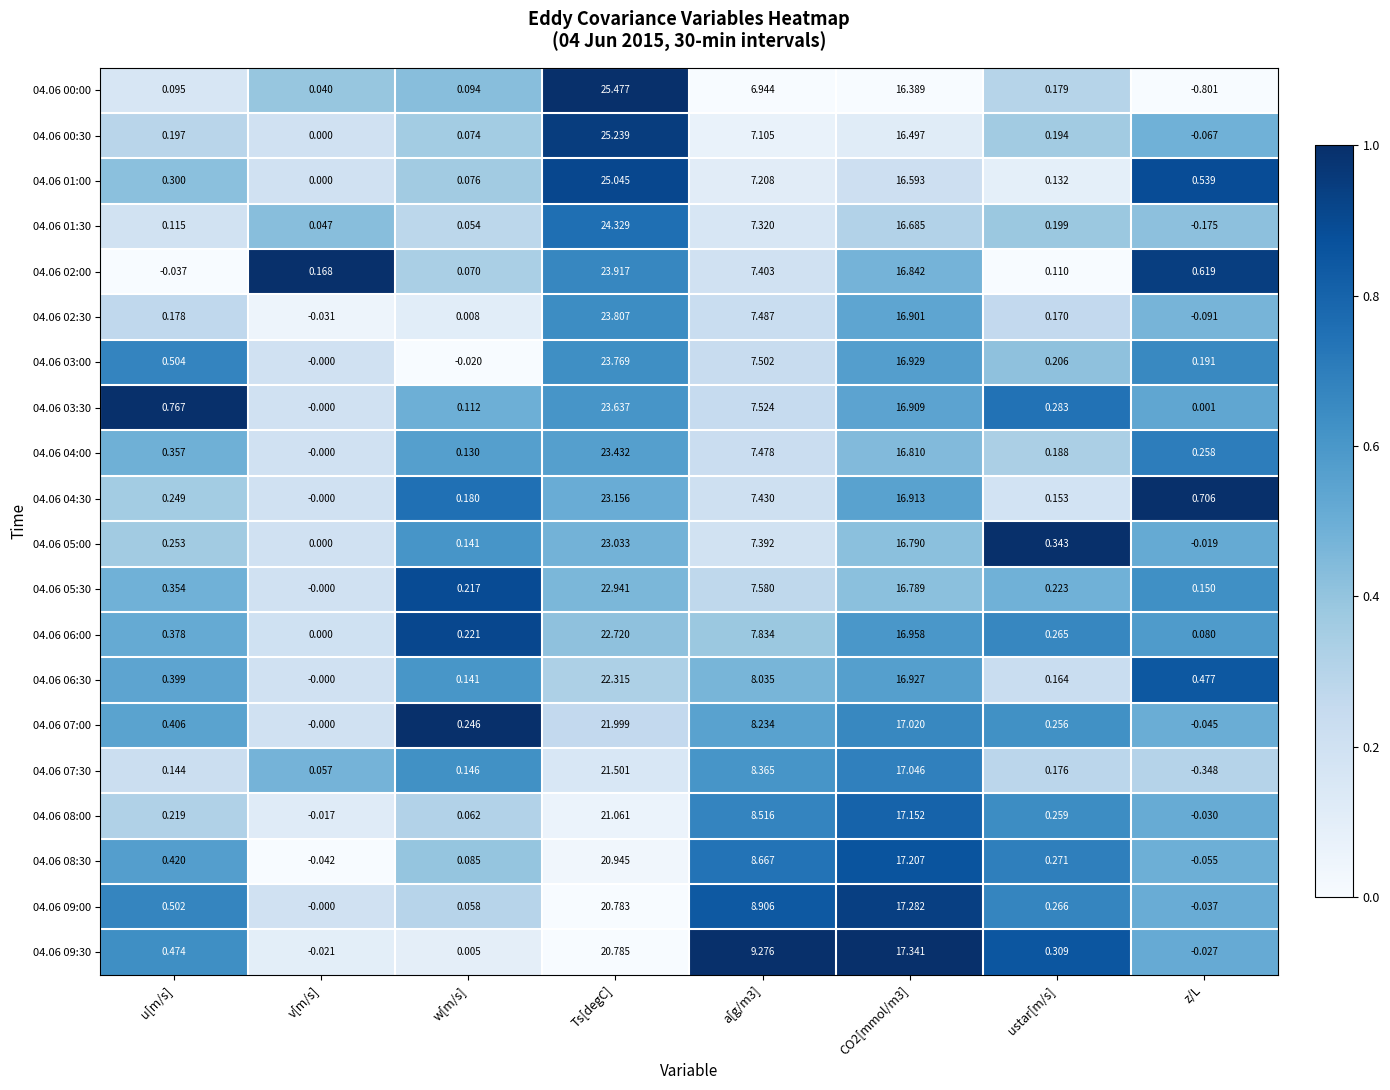

What is the total value across all series at u[m/s]?

6.3